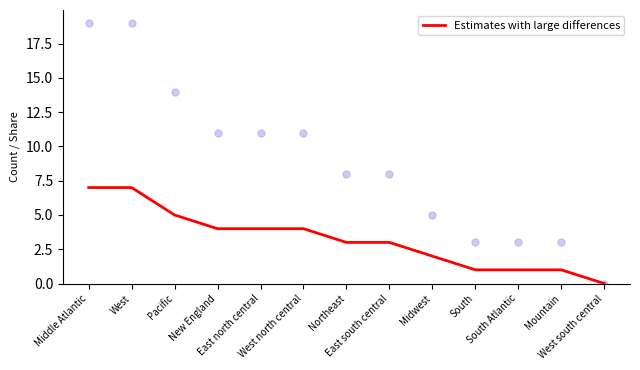

What is the change in value from New England to Northeast?

-1